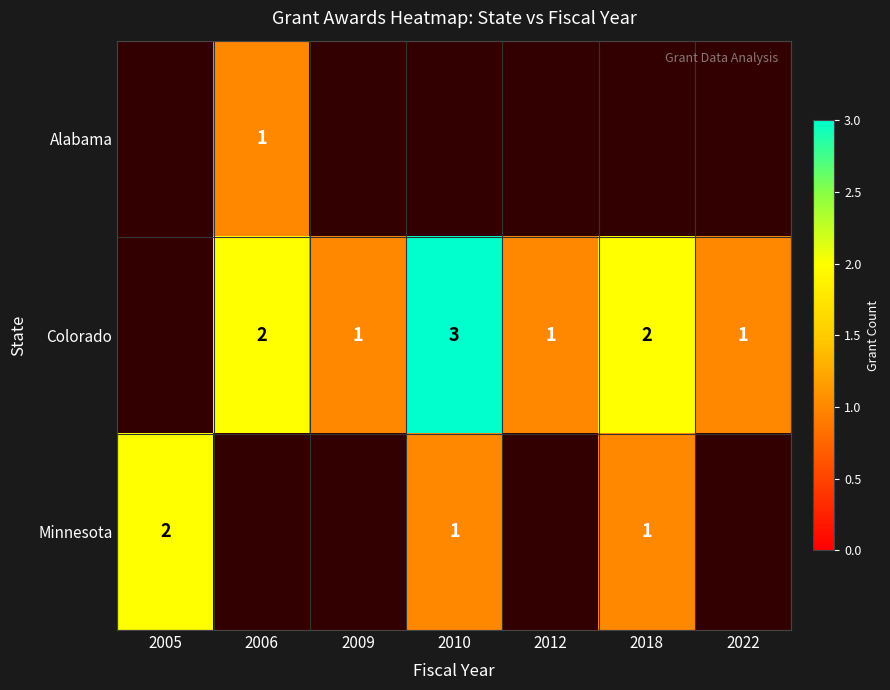

The Minnesota series shows 1 at 2010. True or false?

True